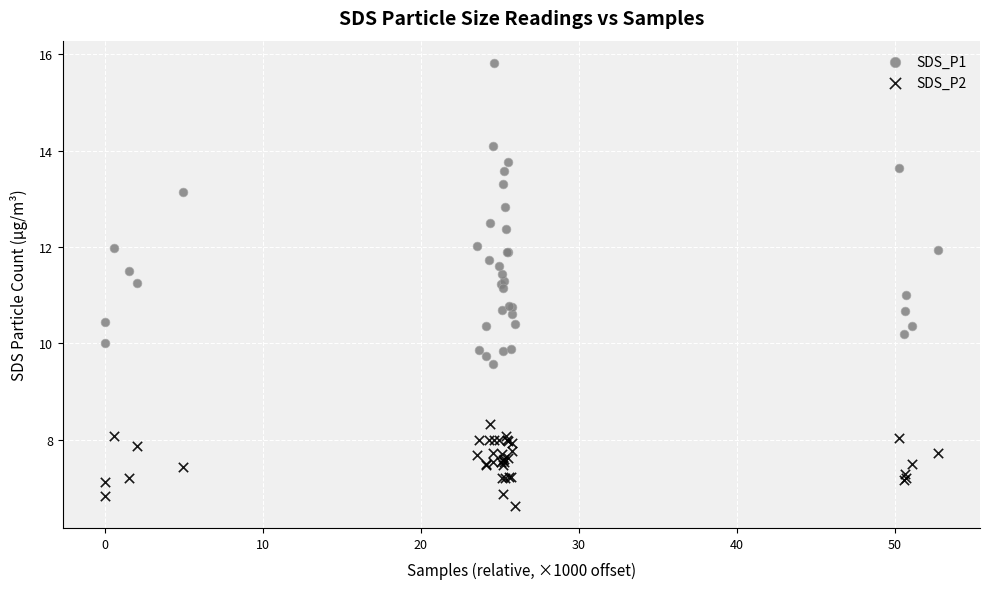

Which series contains the highest Y value?

SDS_P1